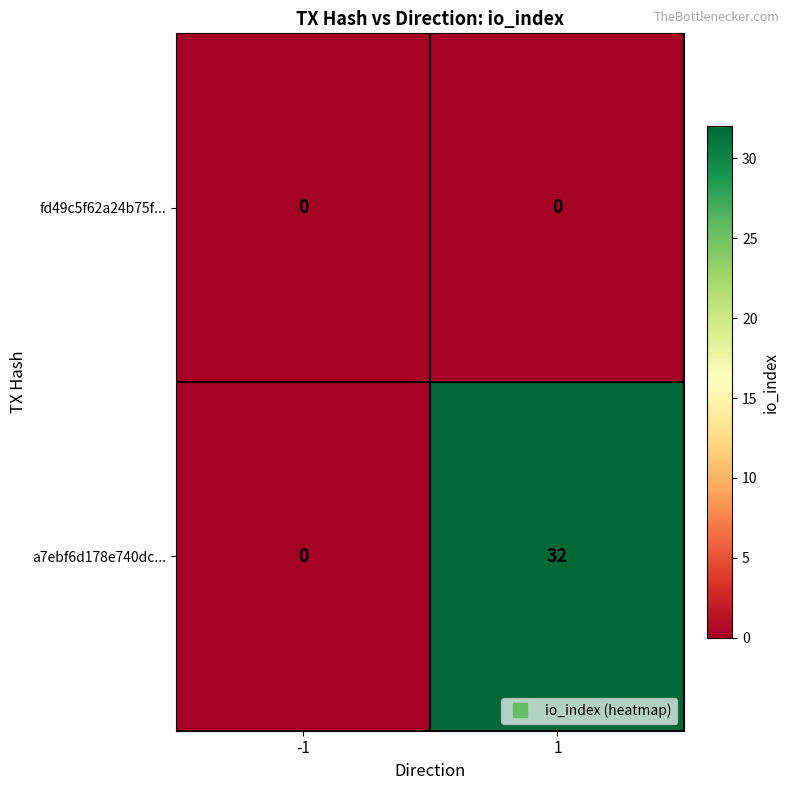

What is the average value of the a7ebf6d178e740dc... series?

16